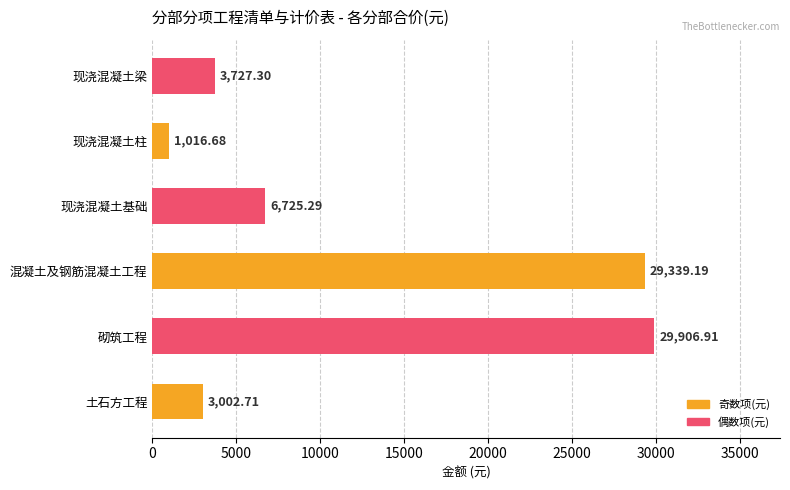

How many data points are less than 6725?

3